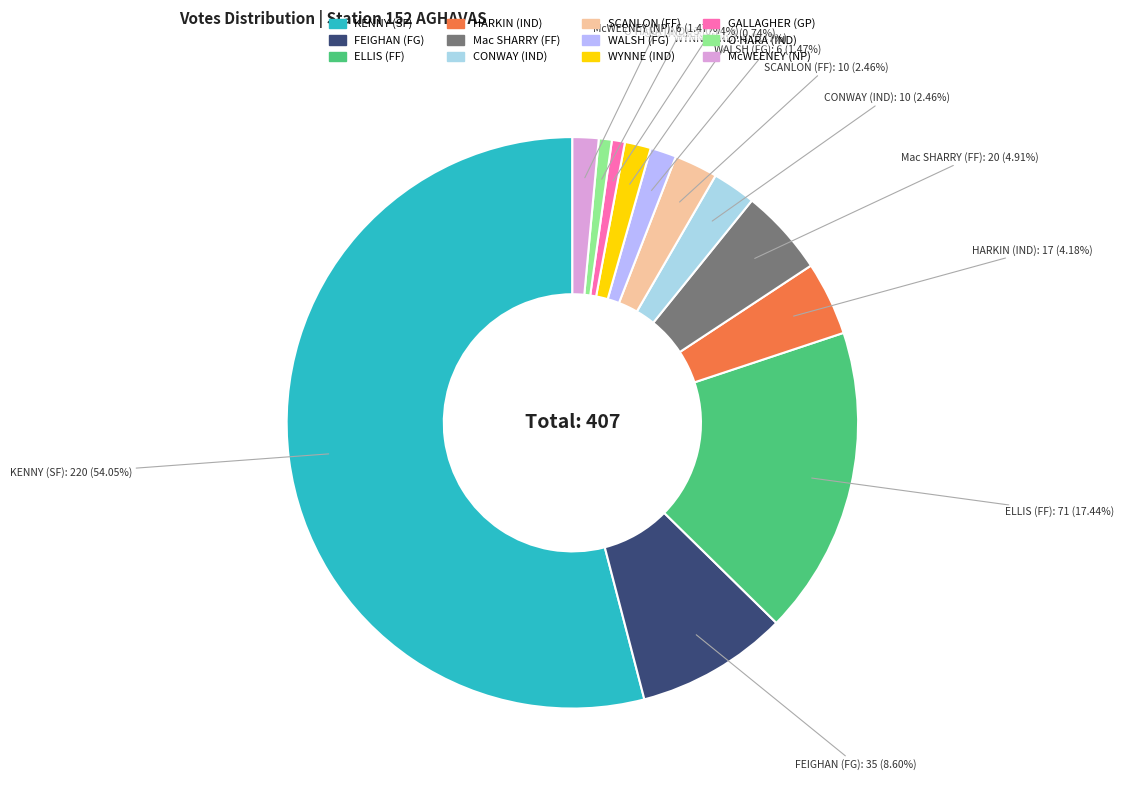

Does any single category account for the majority?

Yes